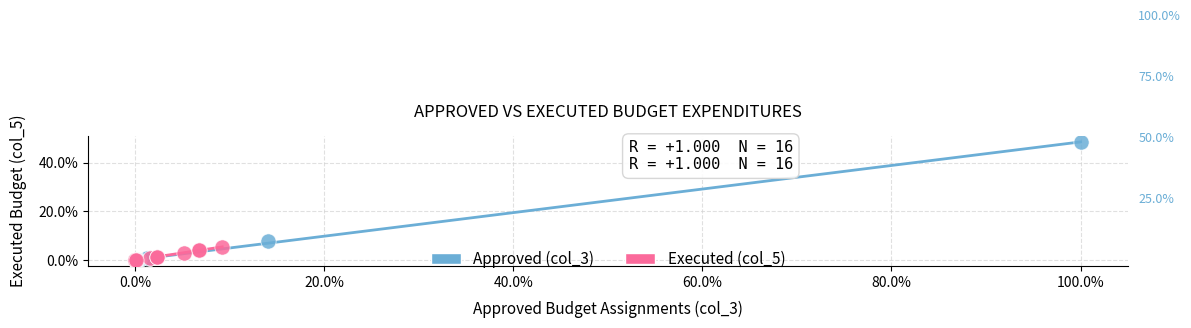

Which series reaches the maximum Y coordinate?

Approved (col_3)